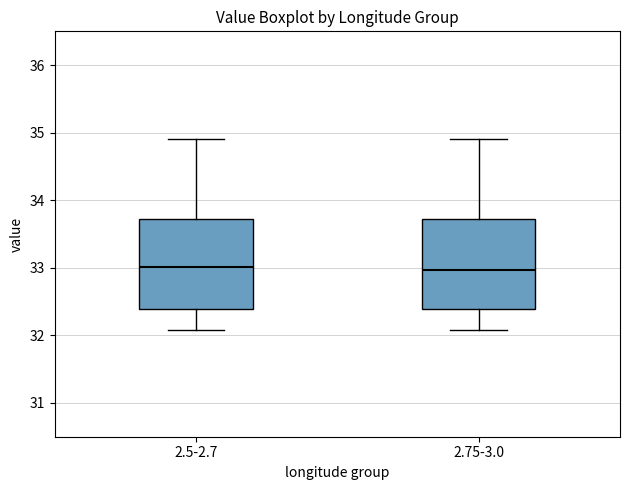

Reading left to right, transcribe this box plot: for each box, give where its median line is, the range the box spans, and where its two whiskers end, as read against the y-axis. The values are not printed on the chart, so give them approximately, as read against the axis.

2.5-2.7: median 33.0, box 32.4 to 33.7, whiskers 32.1 to 34.9
2.75-3.0: median 33.0, box 32.4 to 33.7, whiskers 32.1 to 34.9